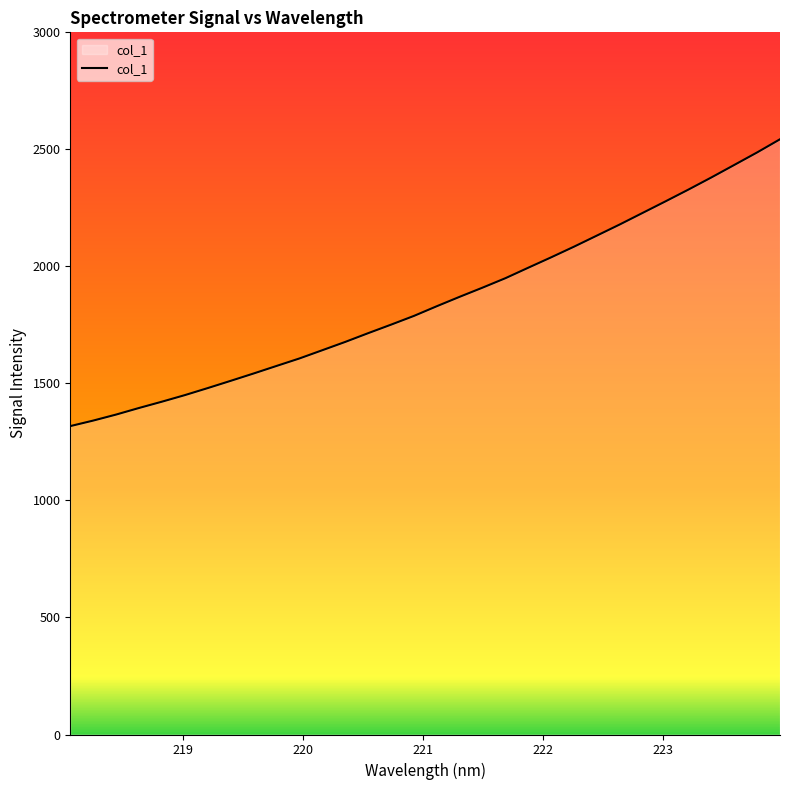

How many lines are shown in the chart?

1